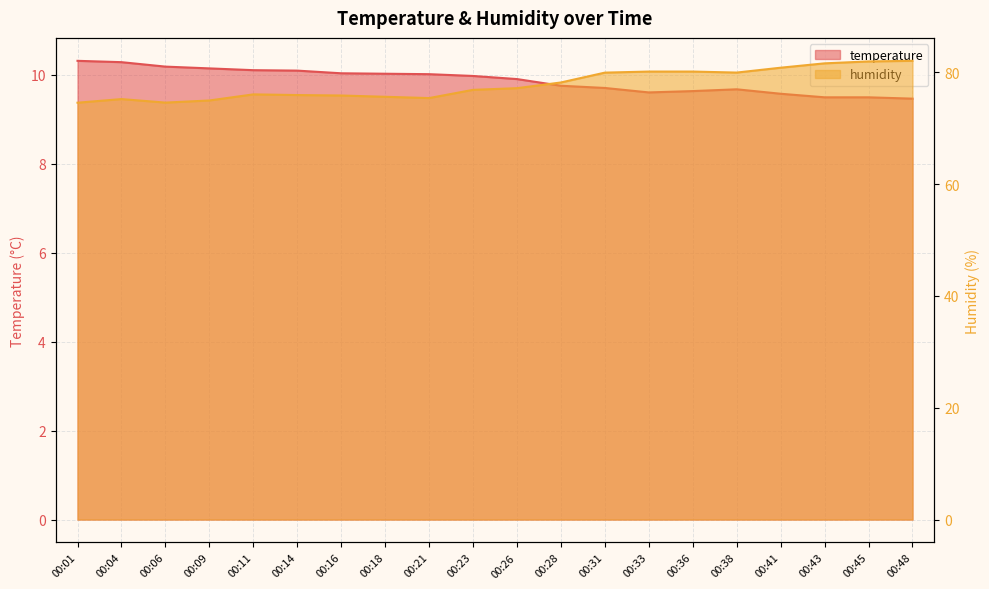

Read the humidity value at 00:43.

81.6